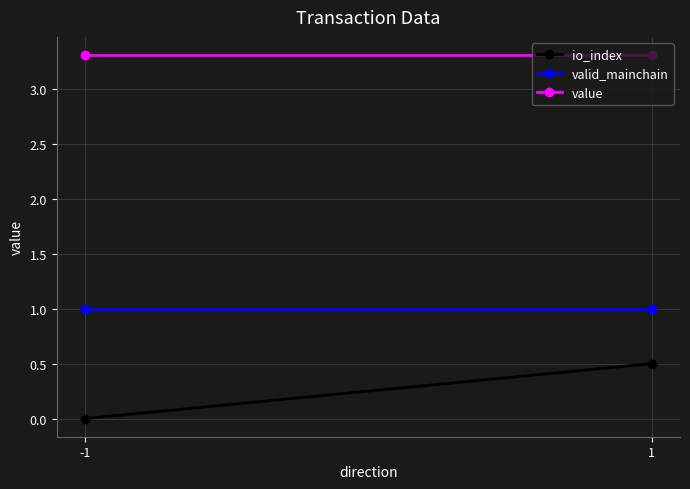

Count the number of categories in the chart.

2